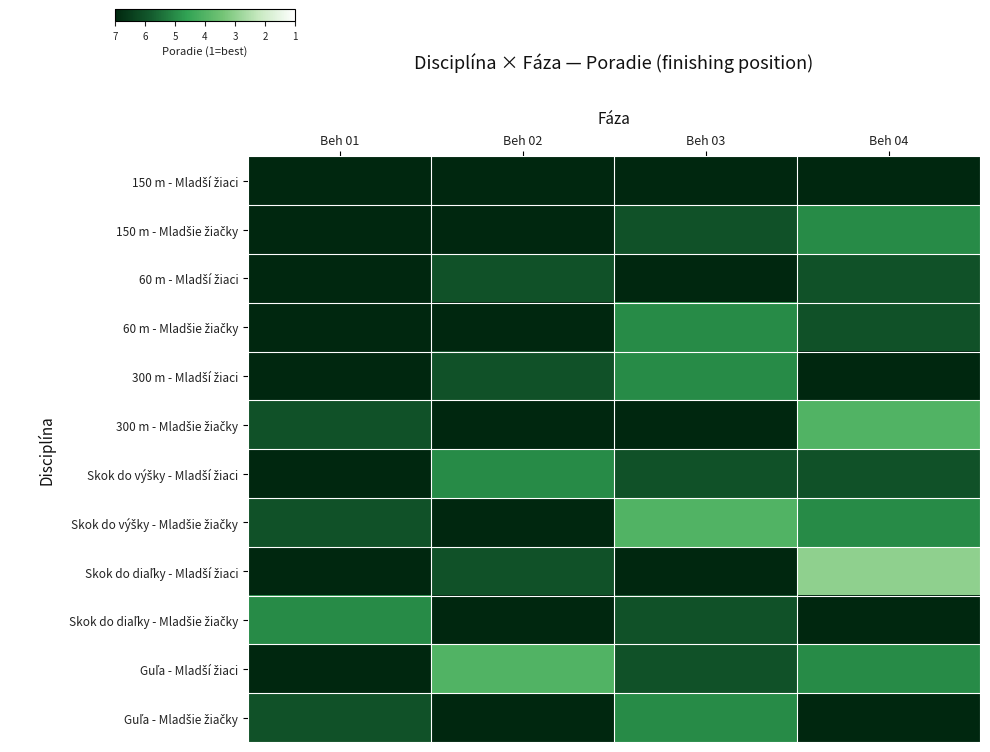

How many distinct data groups are displayed?

12